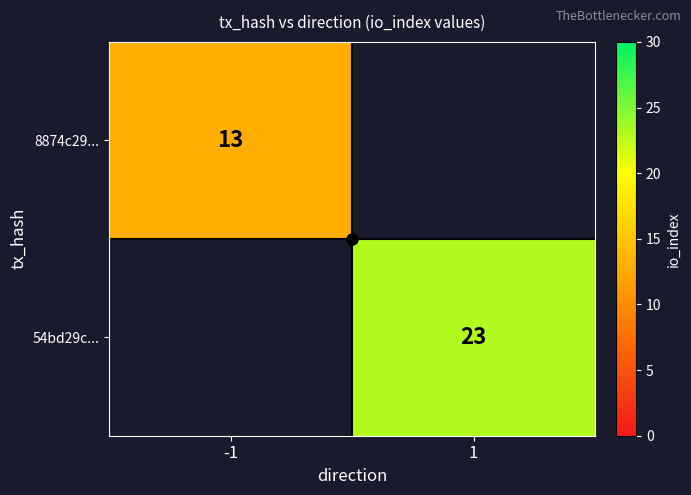

At which category does the chart reach its peak across all series?

1